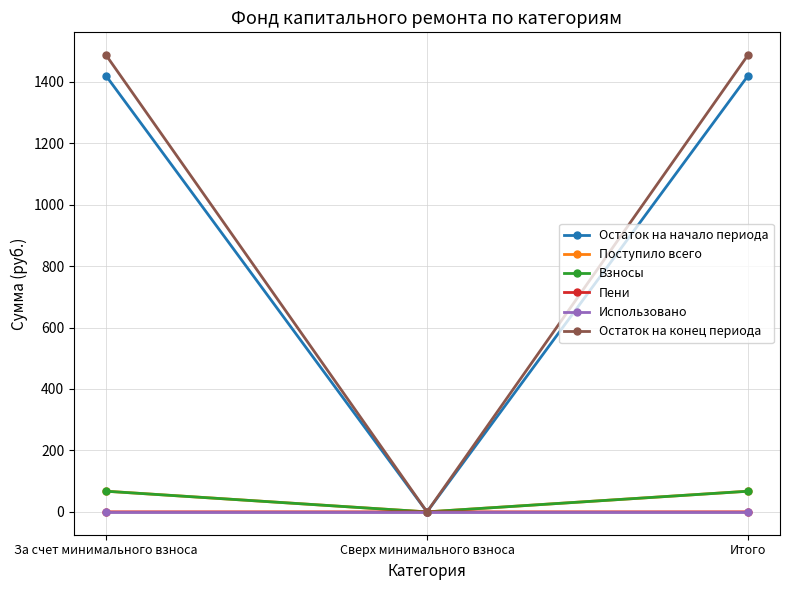

What is the spread (max minus min) of values at За счет минимального взноса?

1486.5